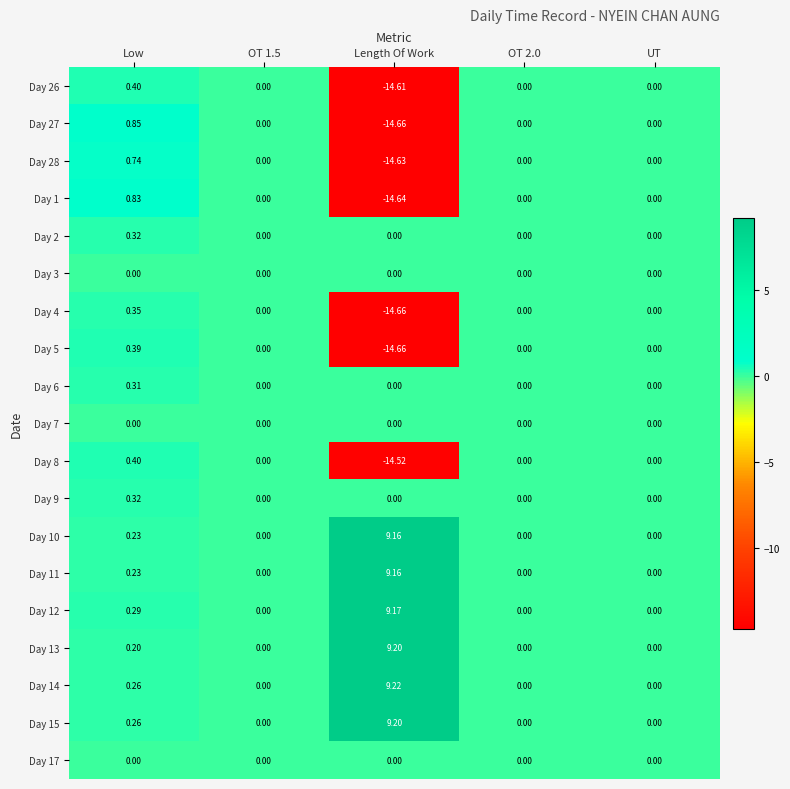

Where is Day 13 nearest to the value 4?

Low